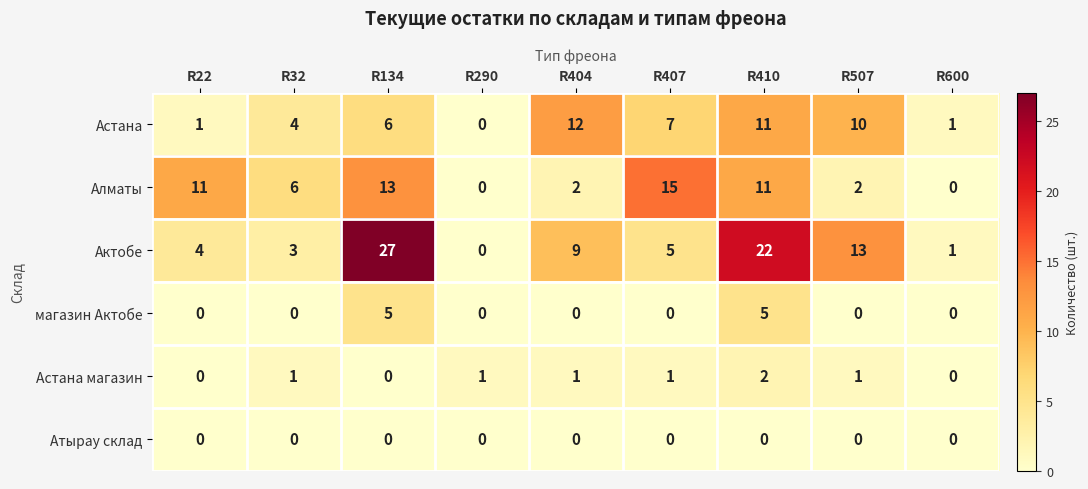

What is the average value of the Актобе series?

9